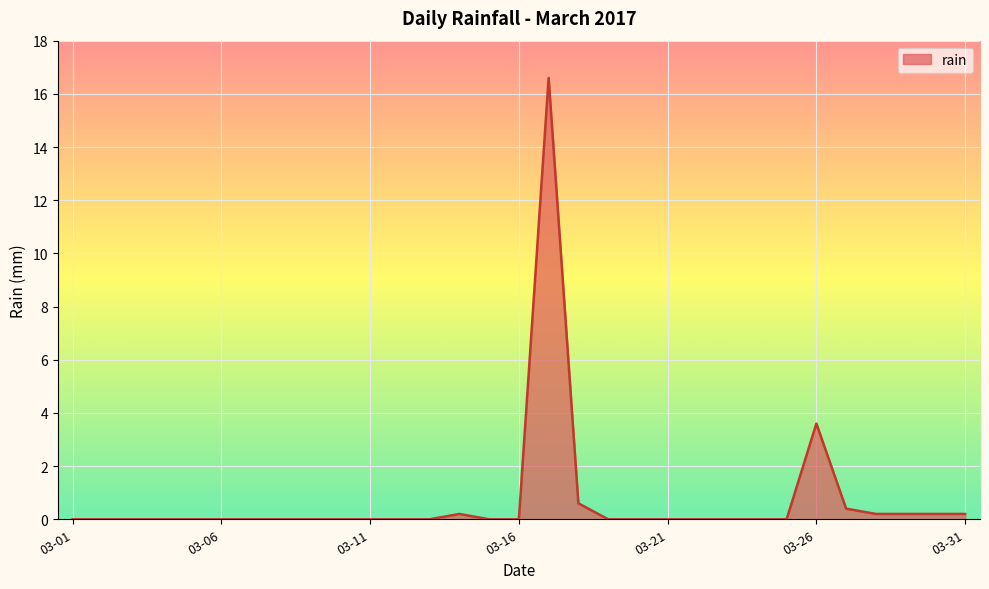

What is the difference between the maximum and minimum values?

16.6